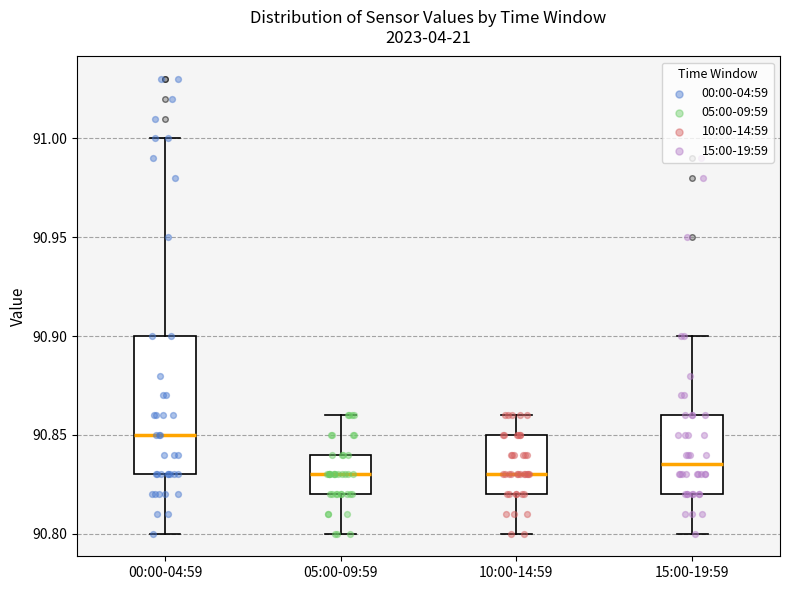

Comparing the boxes themselves (not the whiskers), which one is the tallest?

00:00-04:59